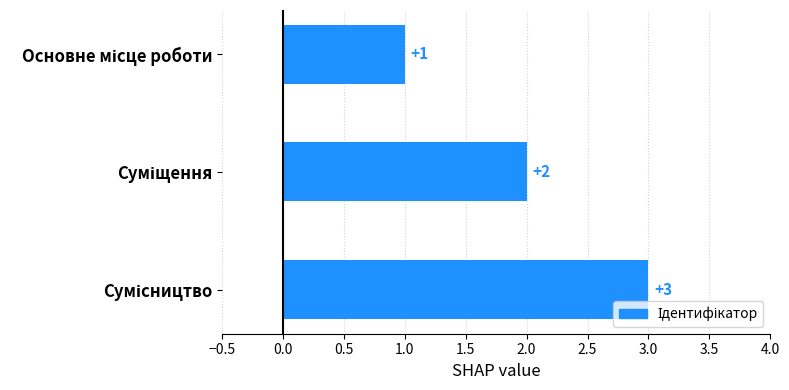

What is the greatest value displayed?

3